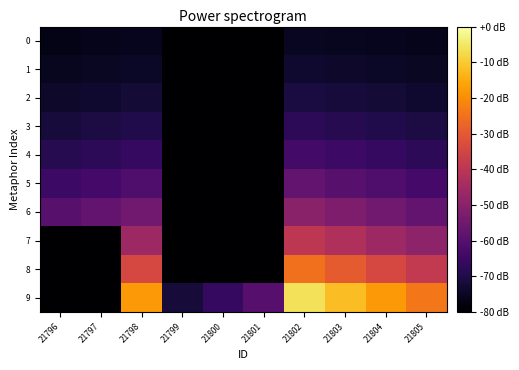

How many distinct data groups are displayed?

10